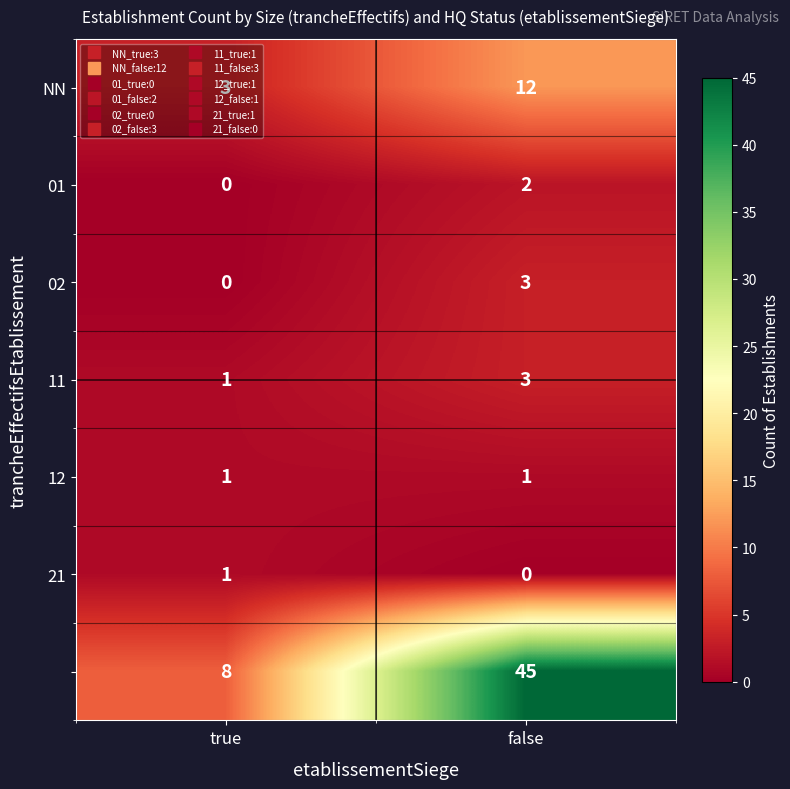

Which label corresponds to the largest value in the chart?

false